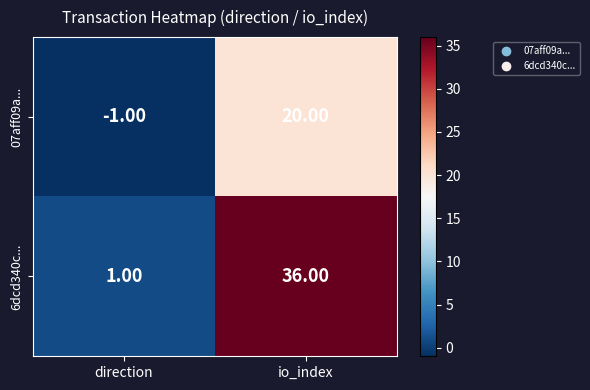

At which category is the sum across all series the highest?

io_index